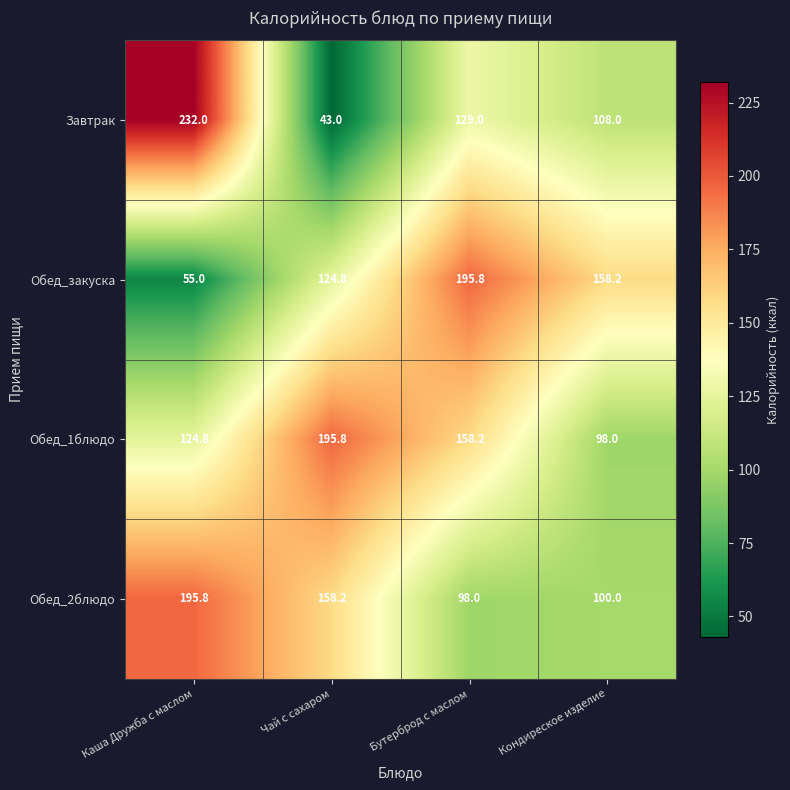

Which series has the largest total across all categories?

Обед_1блюдо